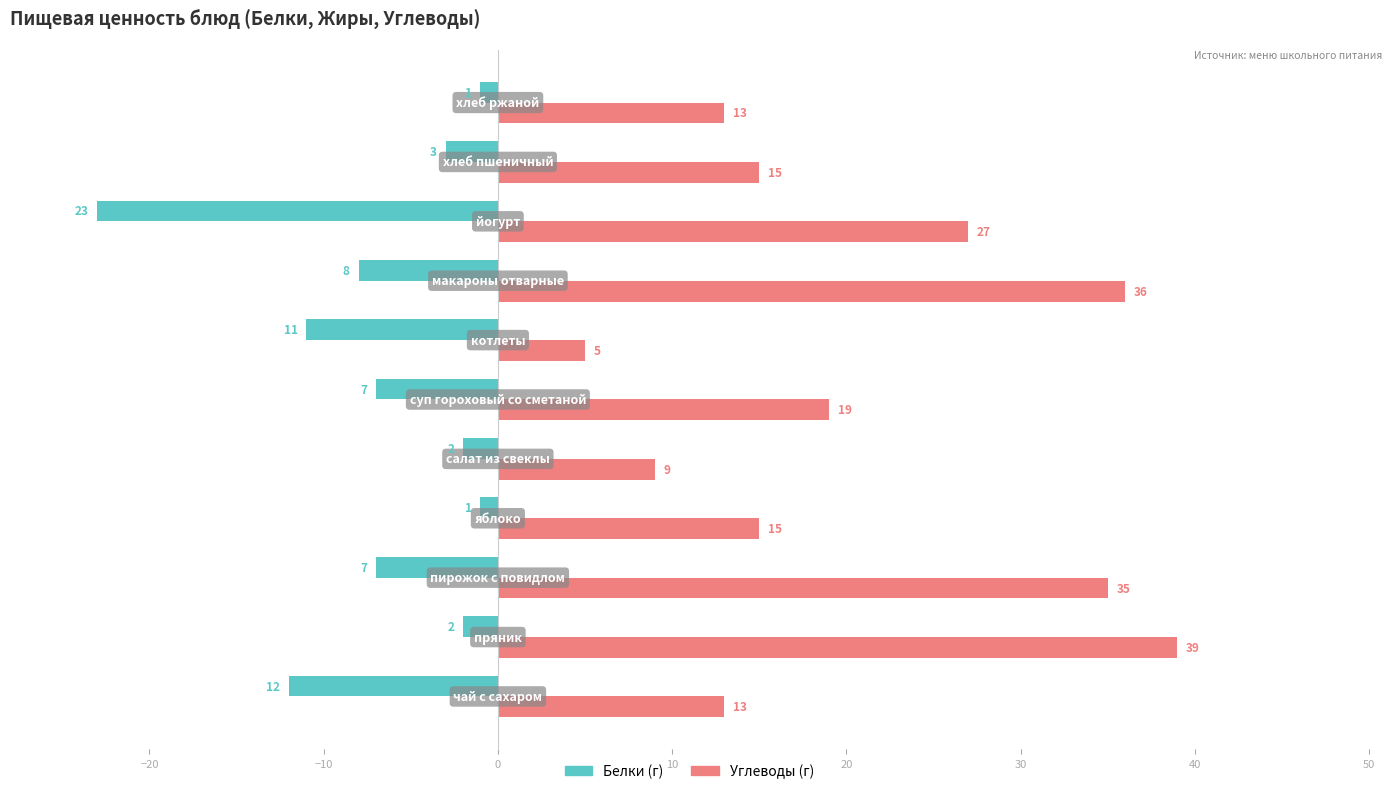

What is the maximum value shown in the chart?

39